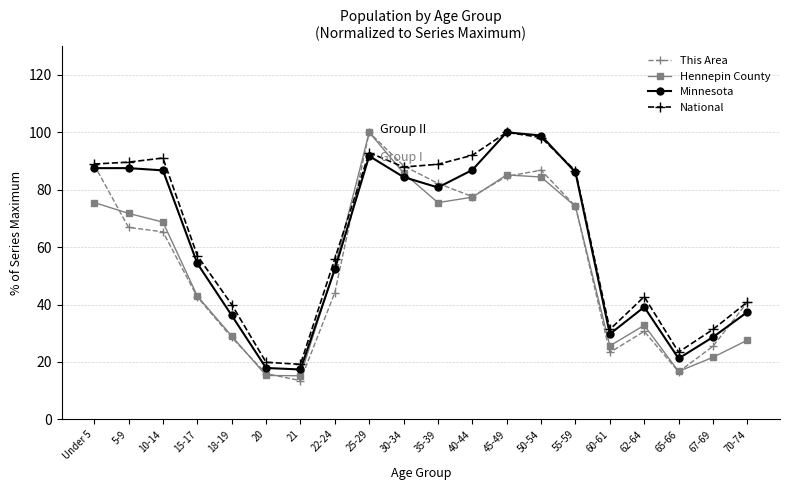

The National series shows 31.3 at 60-61. True or false?

True